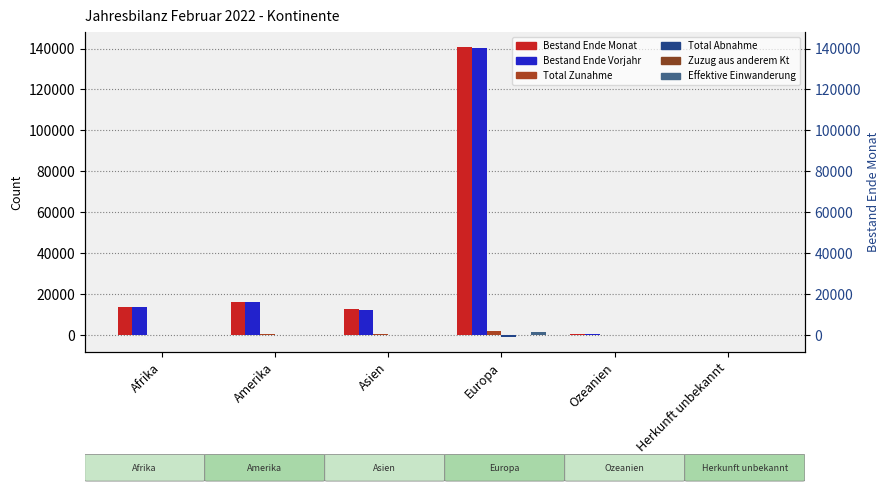

The value of Bestand Ende Monat at Asien is 3904. True or false?

False